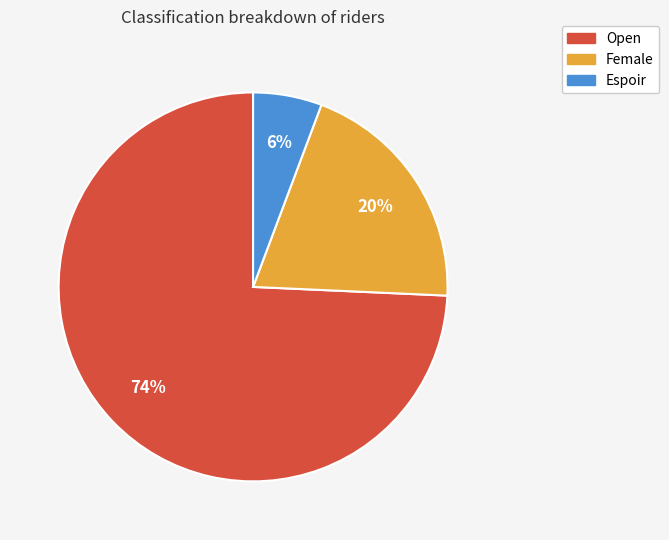

Combined, do Open and Female account for over 50%?

Yes